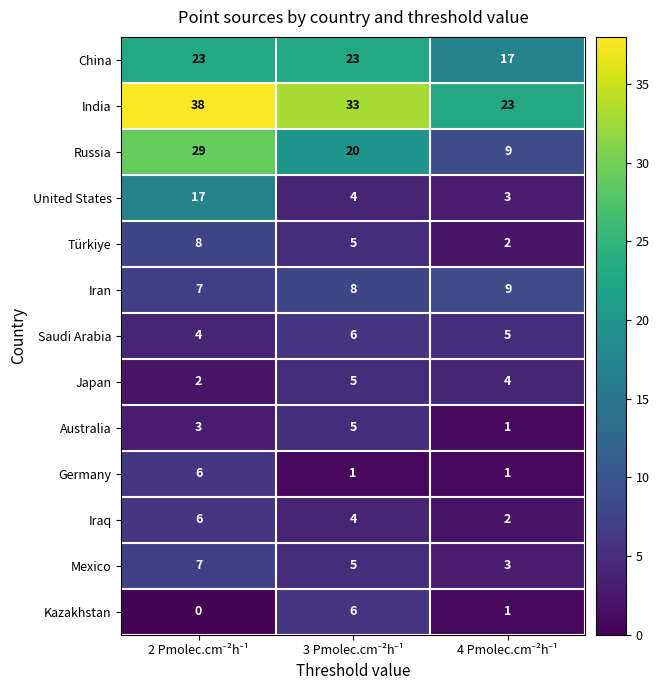

What is the highest value of the India series?

38